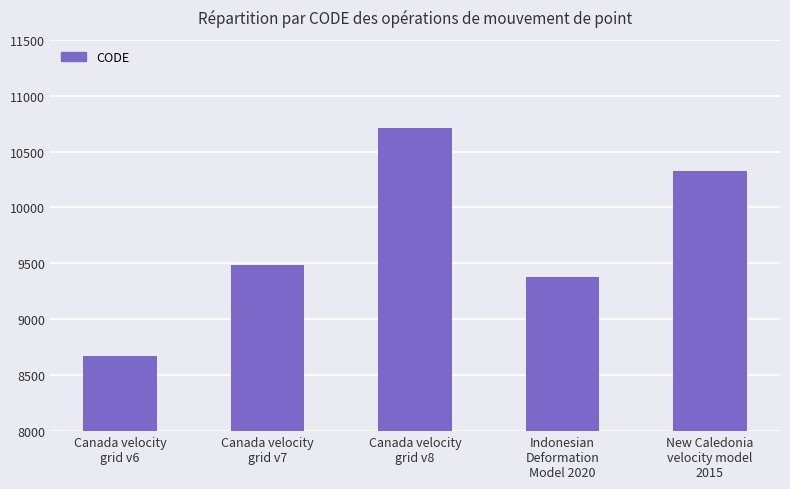

The chart shows a value of 15833 at Indonesian
Deformation
Model 2020. True or false?

False